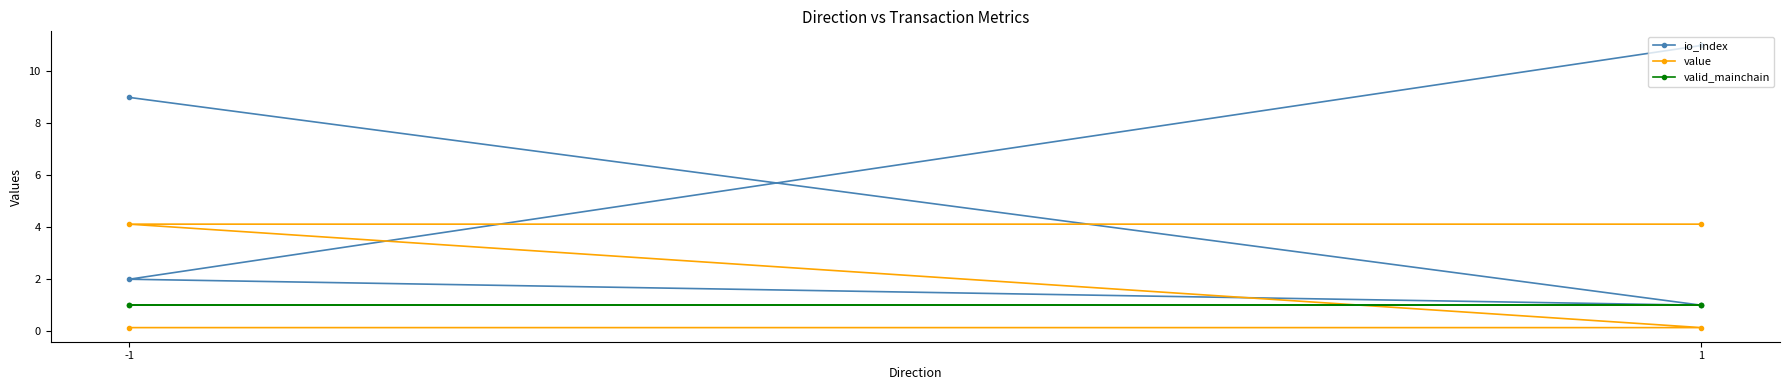

Reading left to right, transcribe all the data shown in this chart.

io_index: 9.0	1.0	2.0	11.0
value: 0.1	0.1	4.1	4.1
valid_mainchain: 1.0	1.0	1.0	1.0